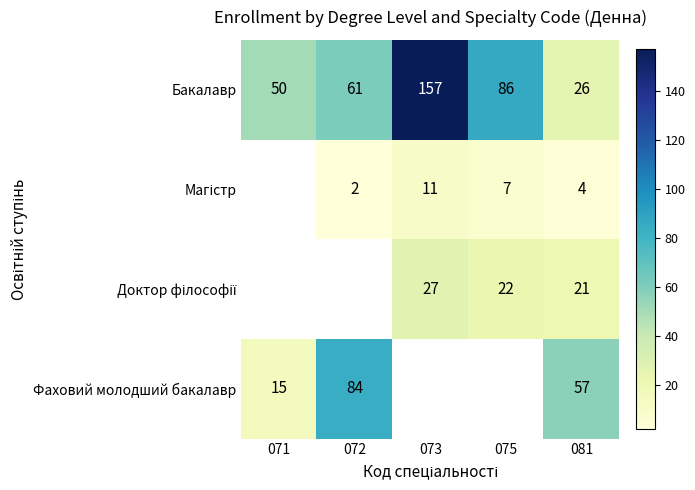

Is it true that Бакалавр equals 157 at 073?

True